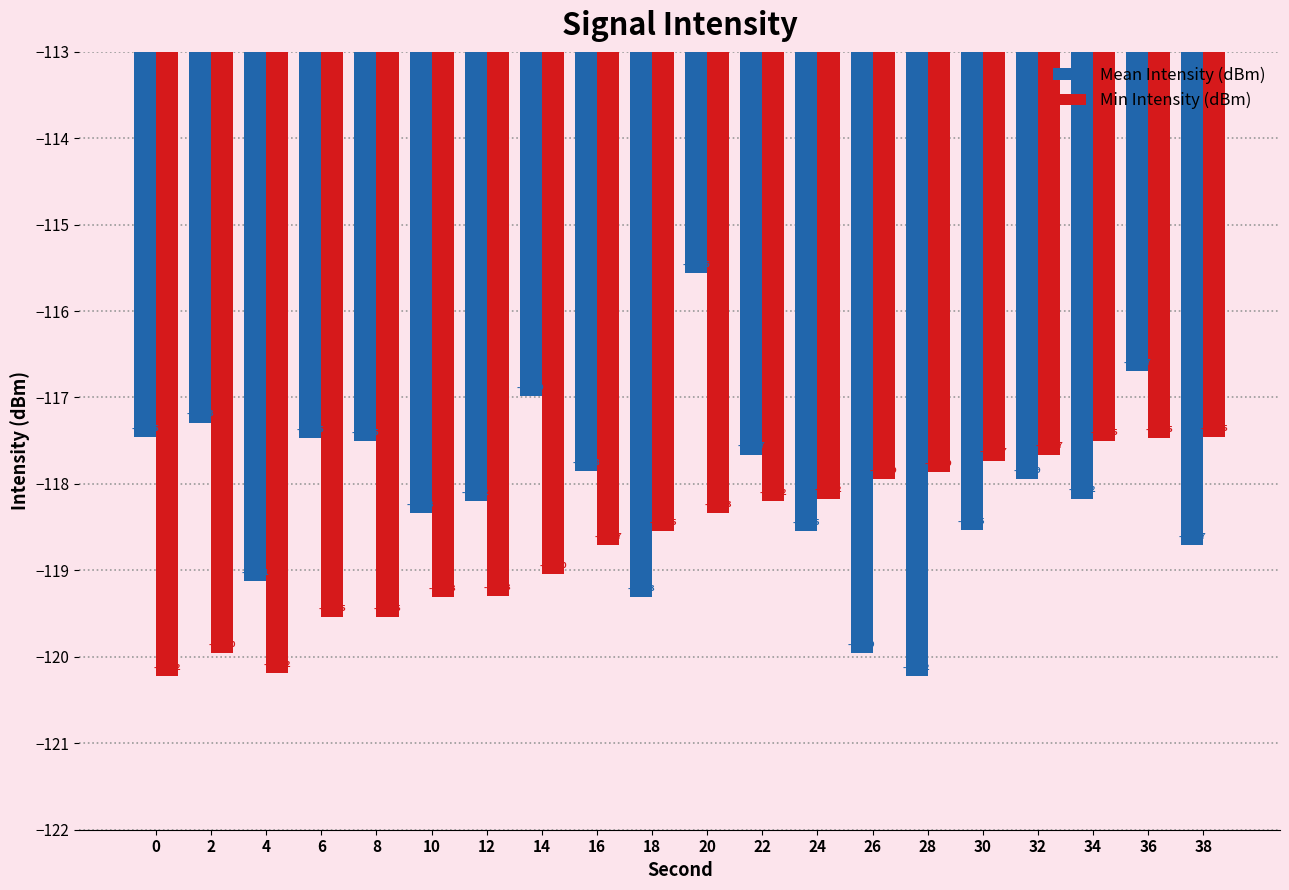

True or false: Mean Intensity (dBm) has a value of -27.4 at 30.

False